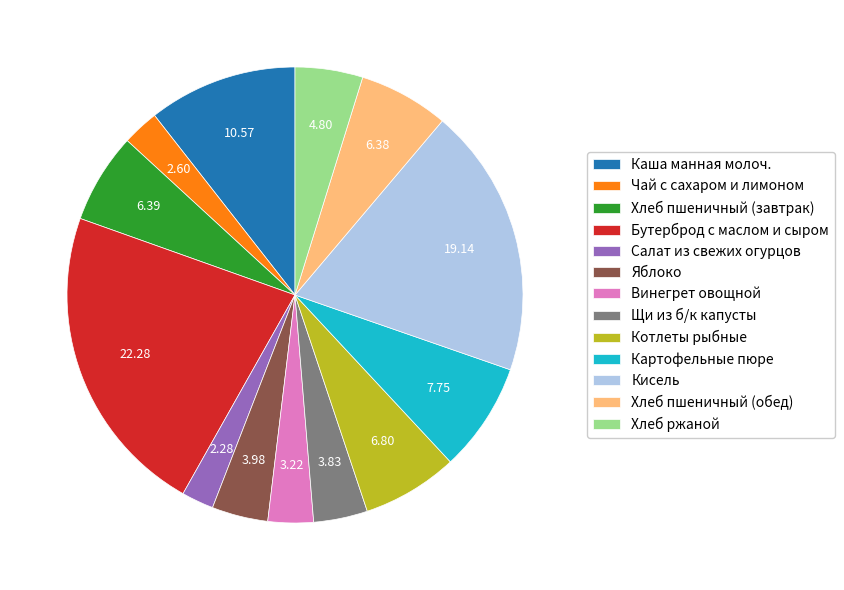

How many slices are in this pie chart?

13